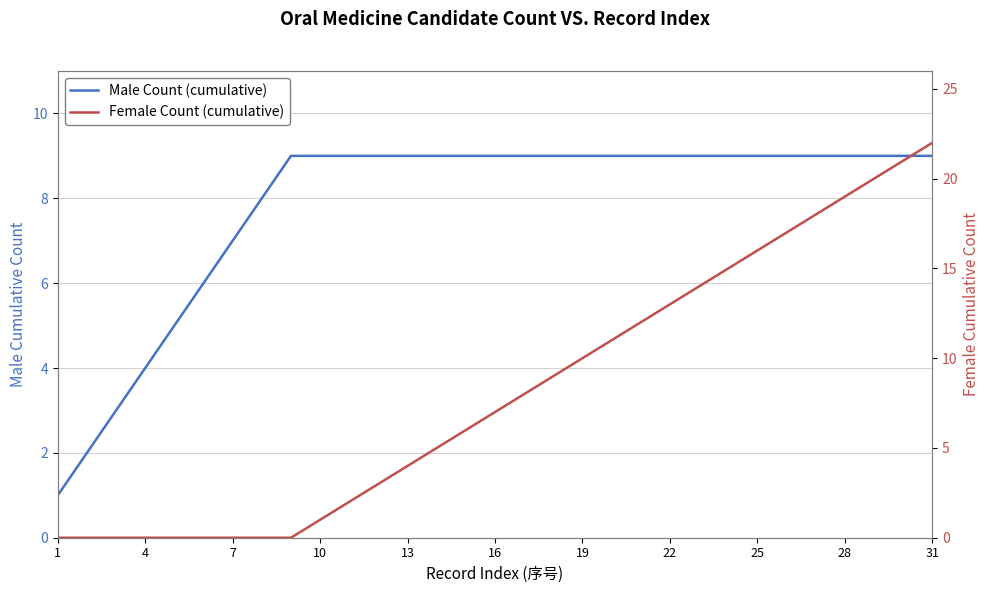

What is the minimum value for Male Count (cumulative)?

1